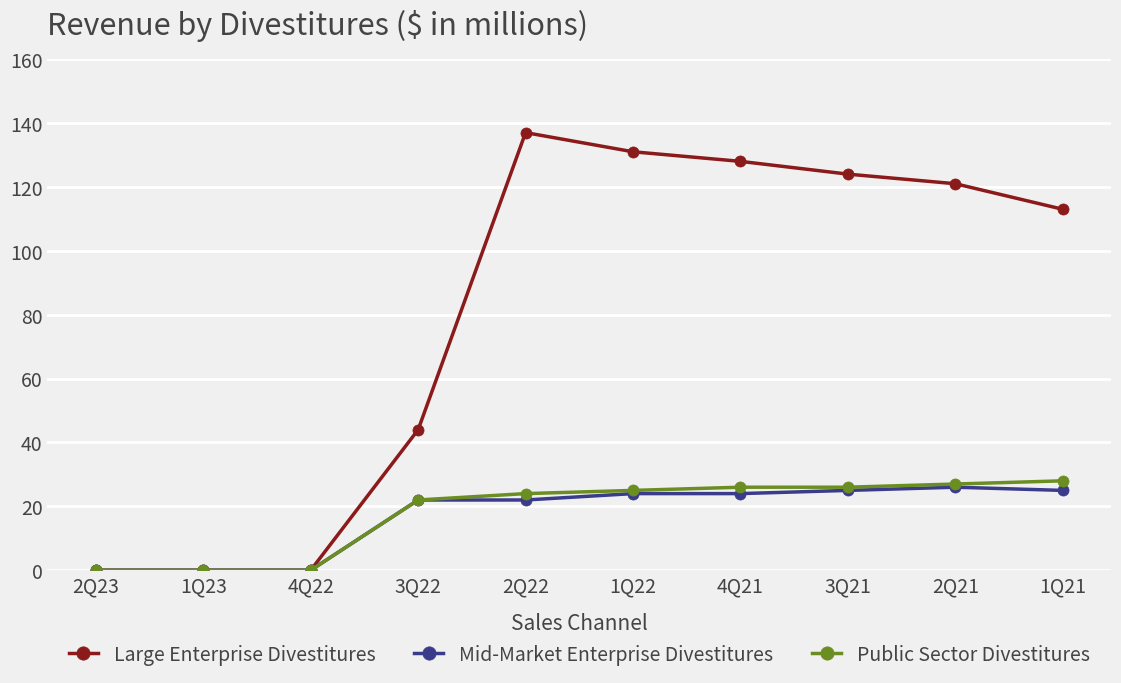

Count the number of data series in this chart.

3